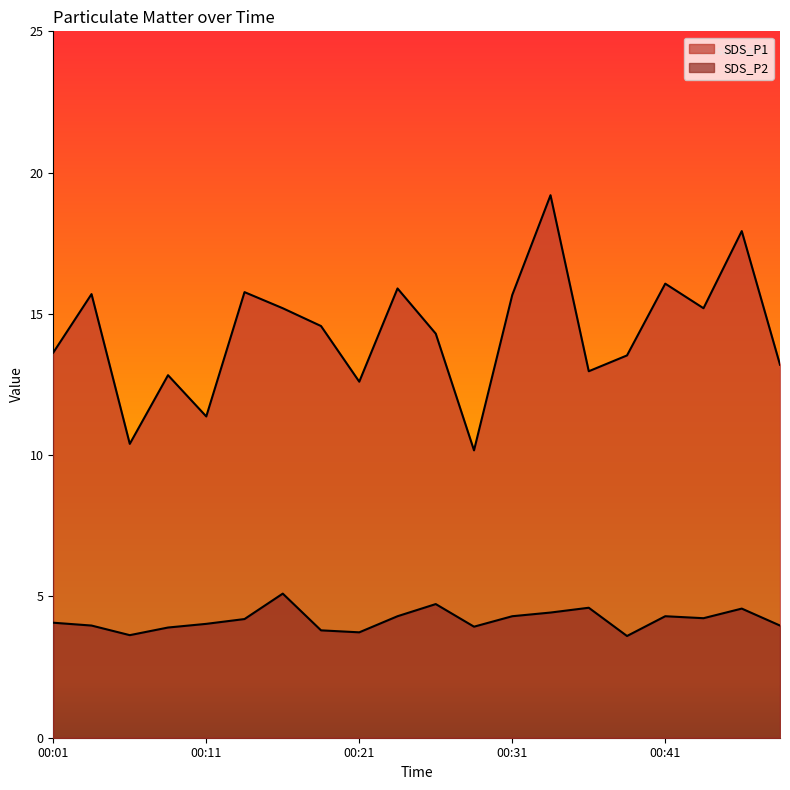

True or false: SDS_P1 and SDS_P2 intersect in this chart.

False